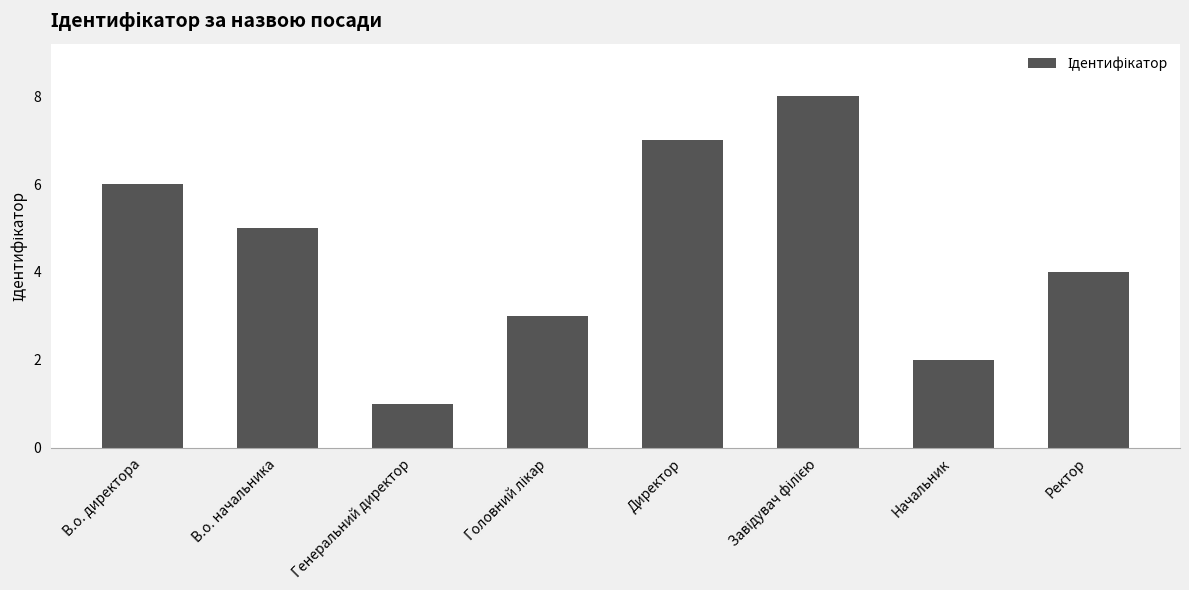

What is the change in value from Генеральний директор to Ректор?

+3